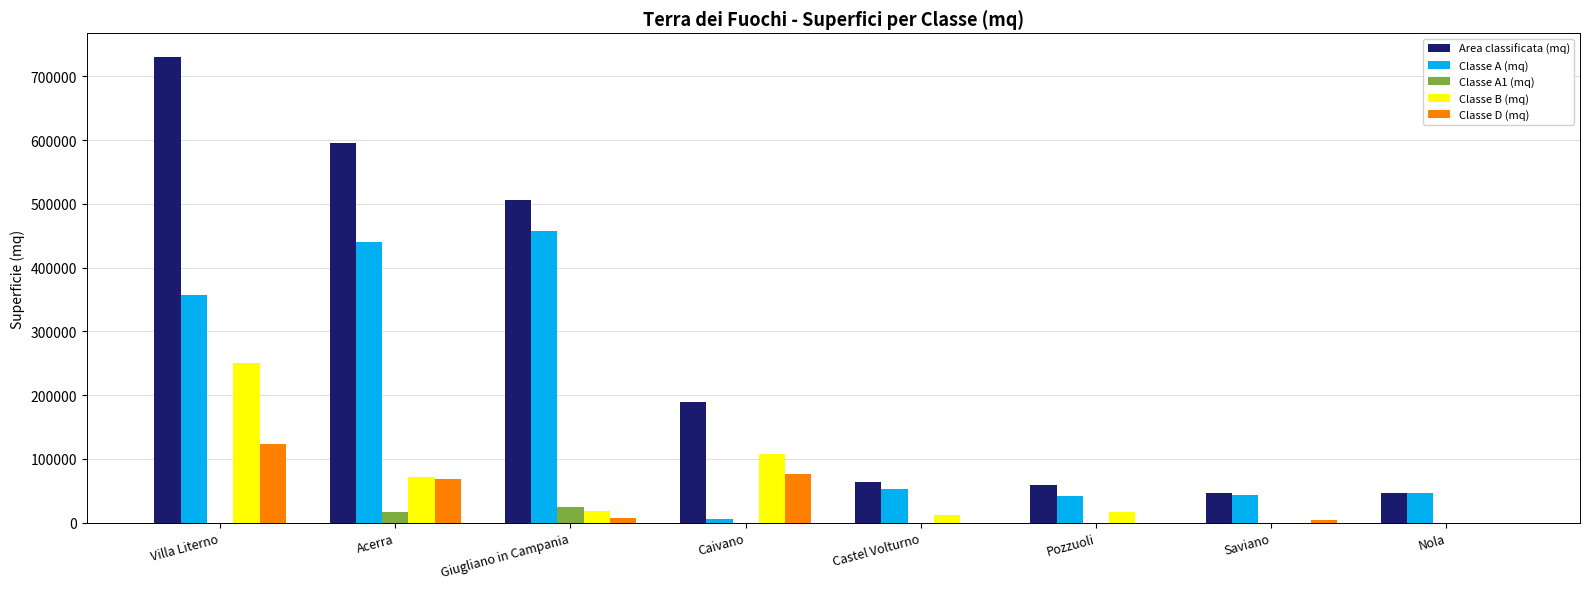

At which category is the sum across all series the highest?

Villa Literno